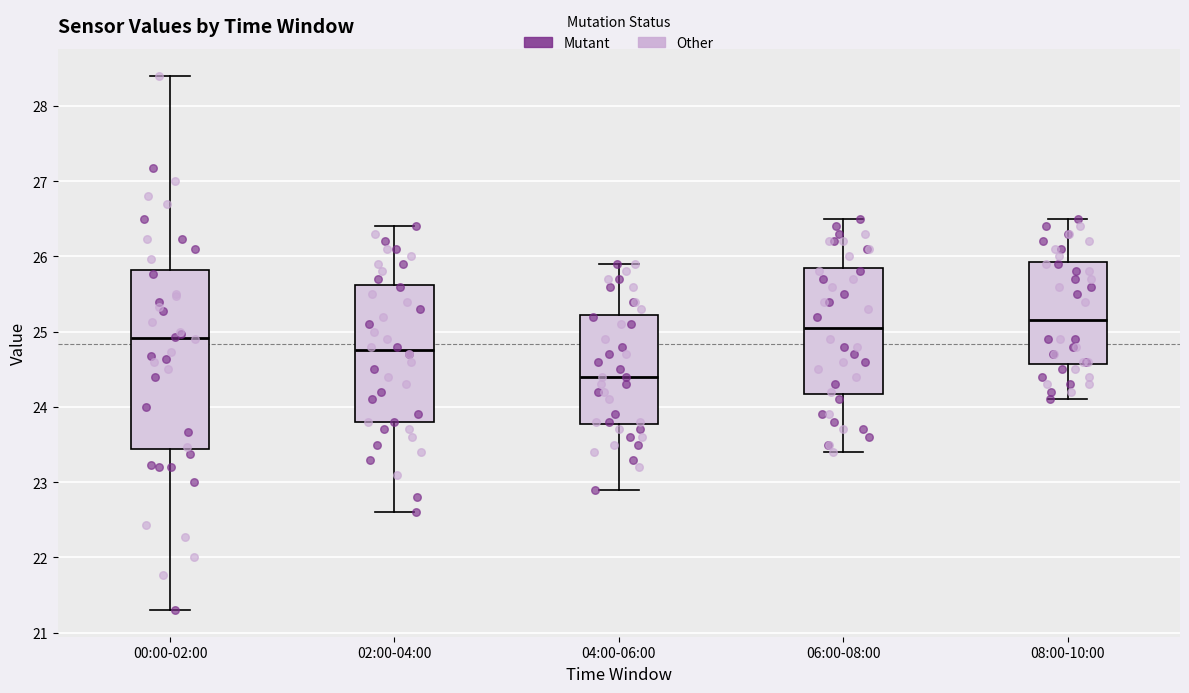

Reading left to right, read every box against the y-axis: the position of its median line, the range the box covers, and the ends of its whiskers. The values are not printed on the chart, so give them approximately, as read against the axis.

00:00-02:00: median 24.9, box 23.4 to 25.8, whiskers 21.3 to 28.4
02:00-04:00: median 24.8, box 23.8 to 25.6, whiskers 22.6 to 26.4
04:00-06:00: median 24.4, box 23.8 to 25.2, whiskers 22.9 to 25.9
06:00-08:00: median 25.1, box 24.2 to 25.9, whiskers 23.4 to 26.5
08:00-10:00: median 25.2, box 24.6 to 25.9, whiskers 24.1 to 26.5